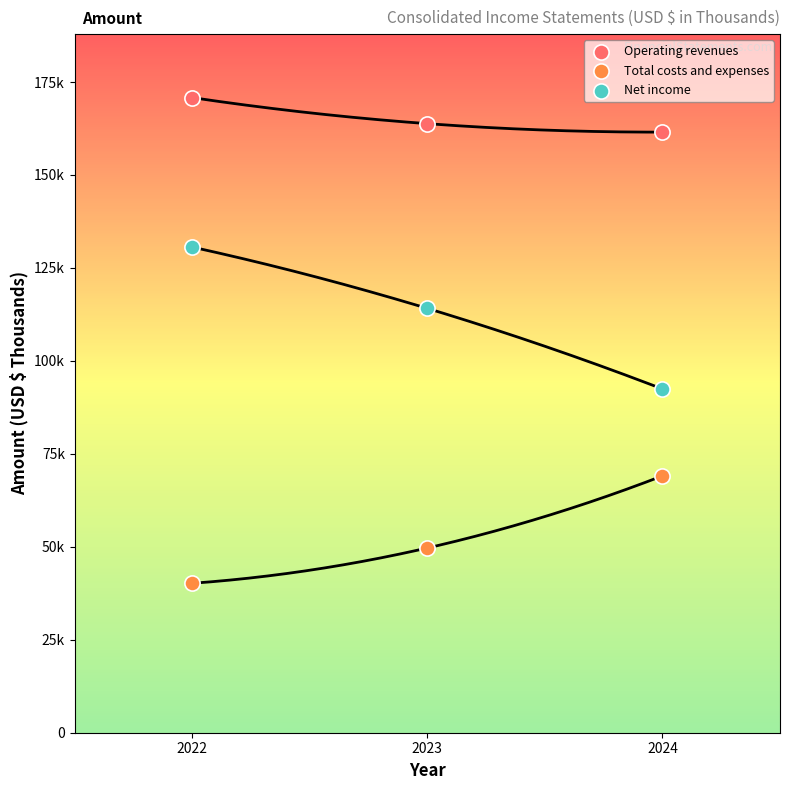

Which series contains the lowest Y value?

Total costs and expenses